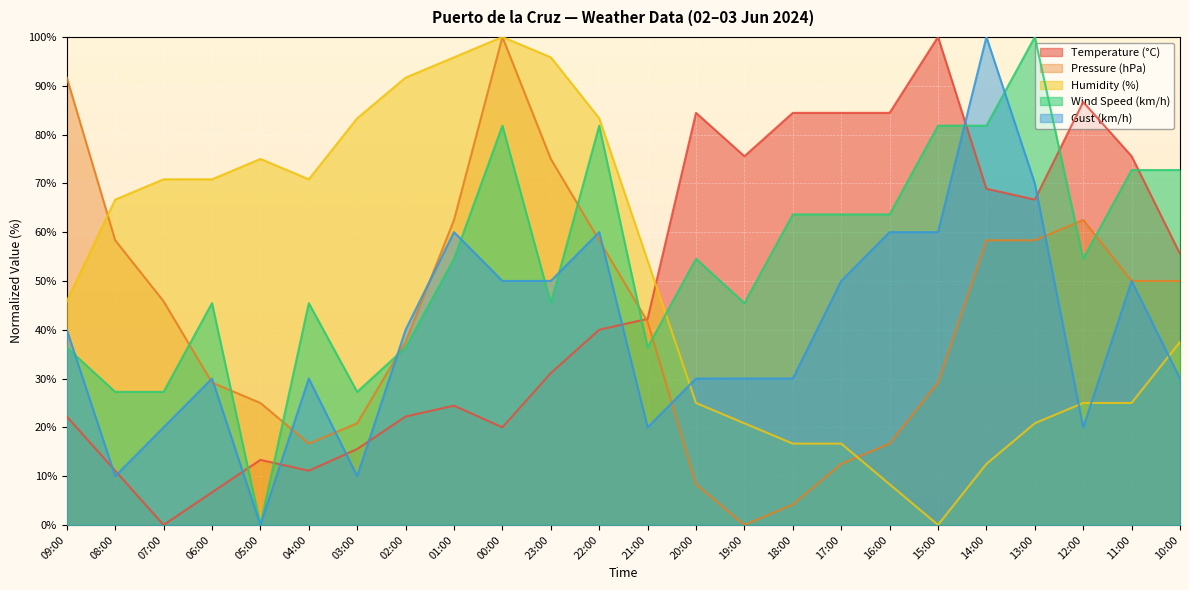

Which series has the largest range (max minus min)?

Temperature (°C)